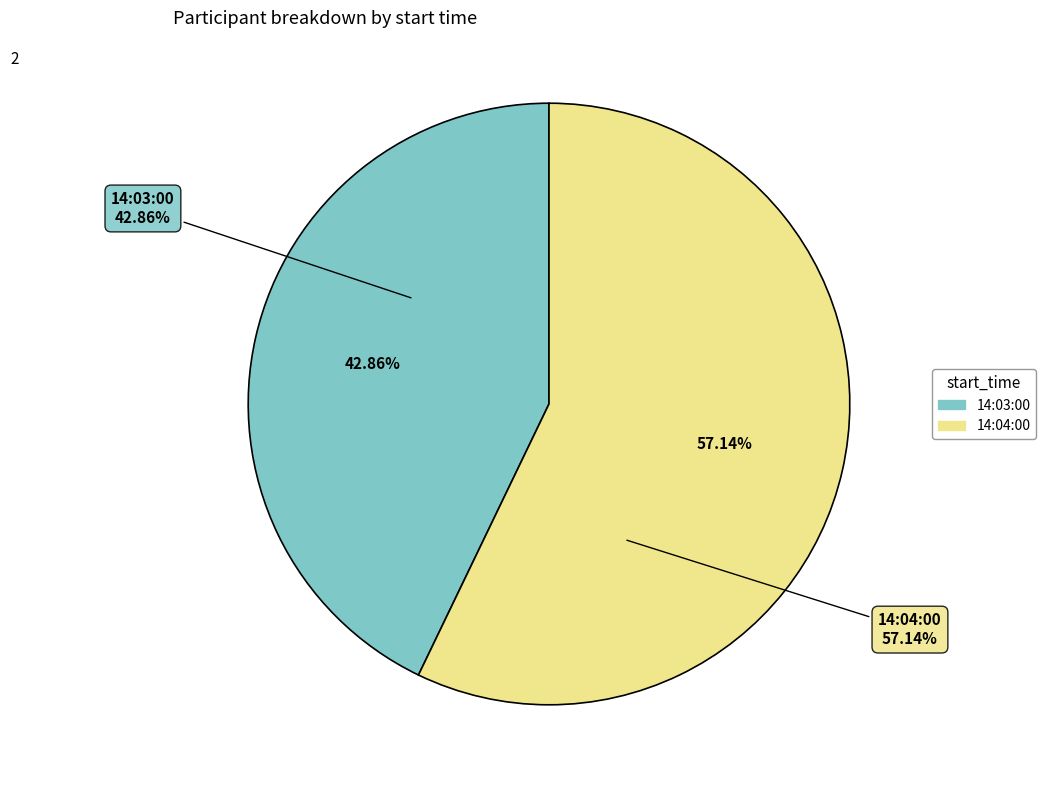

To the nearest percent, what portion does 14:04:00 represent?

57%